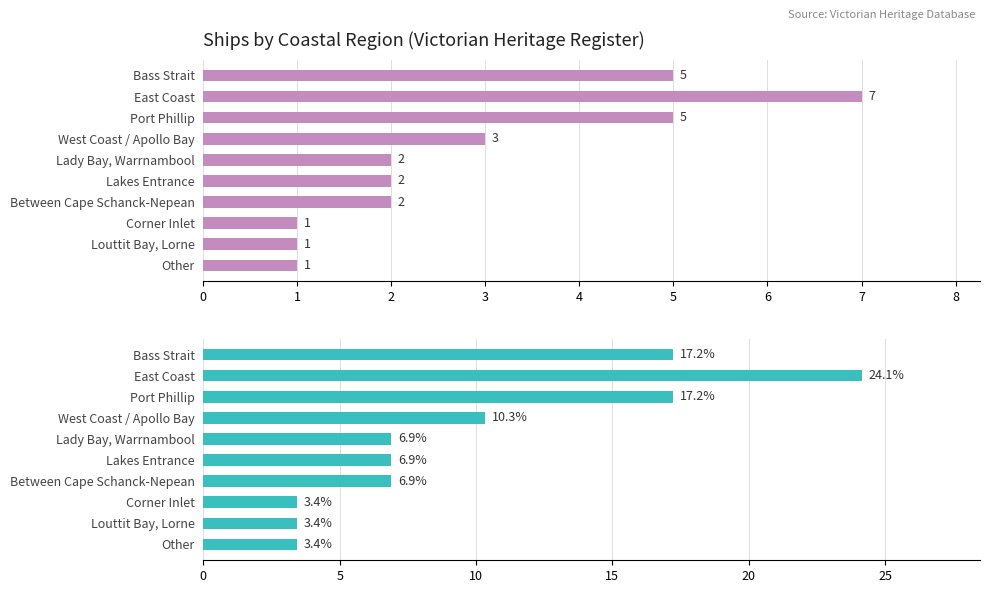

What is the average value?

10.0